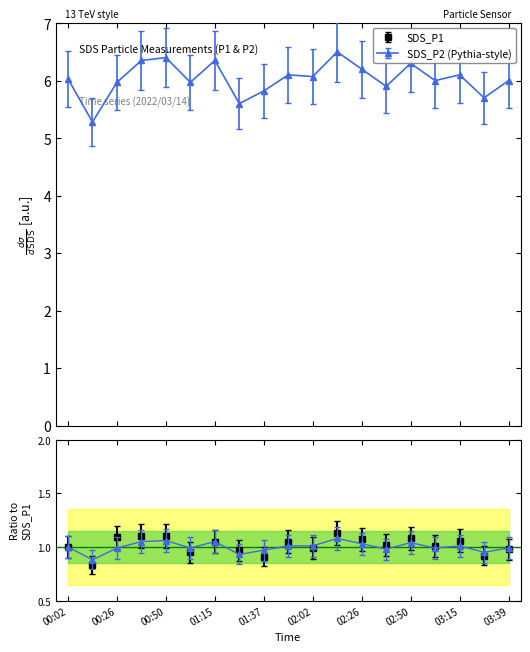

What is the difference between the SDS_P2 values at 02:26 and 03:15?

0.1